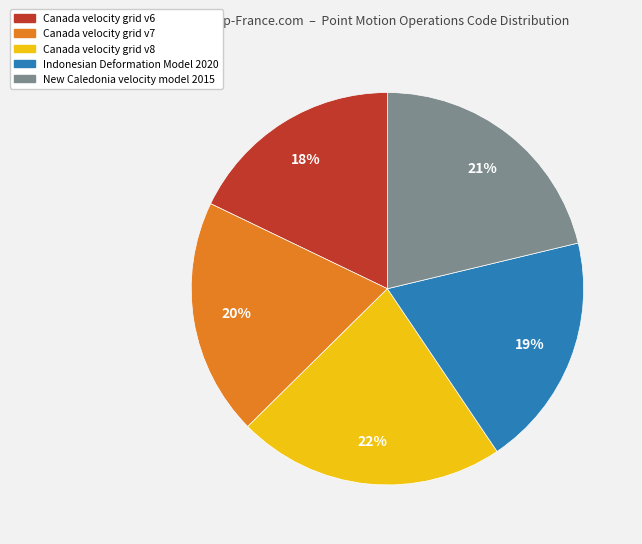

Which slice is the largest?

Canada velocity grid v8